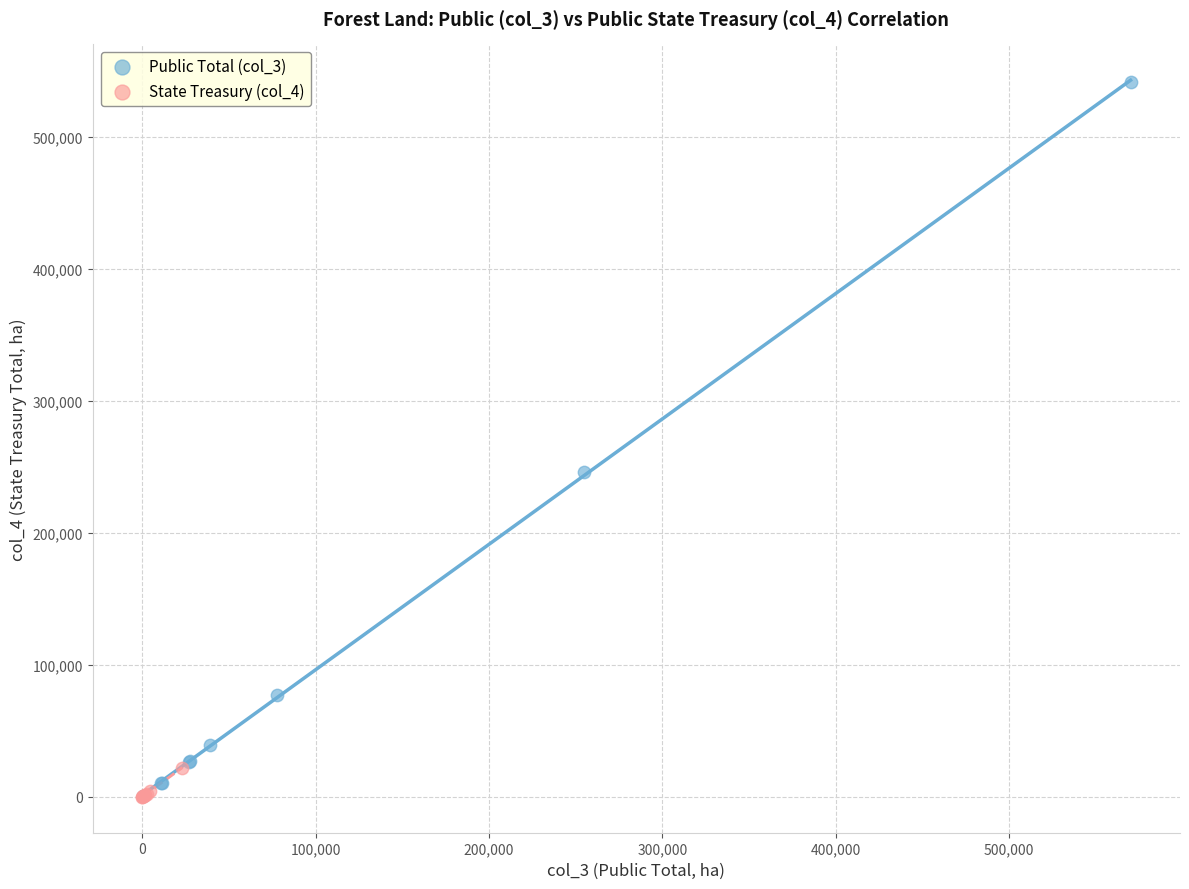

Which series reaches the maximum Y coordinate?

Public Total (col_3)